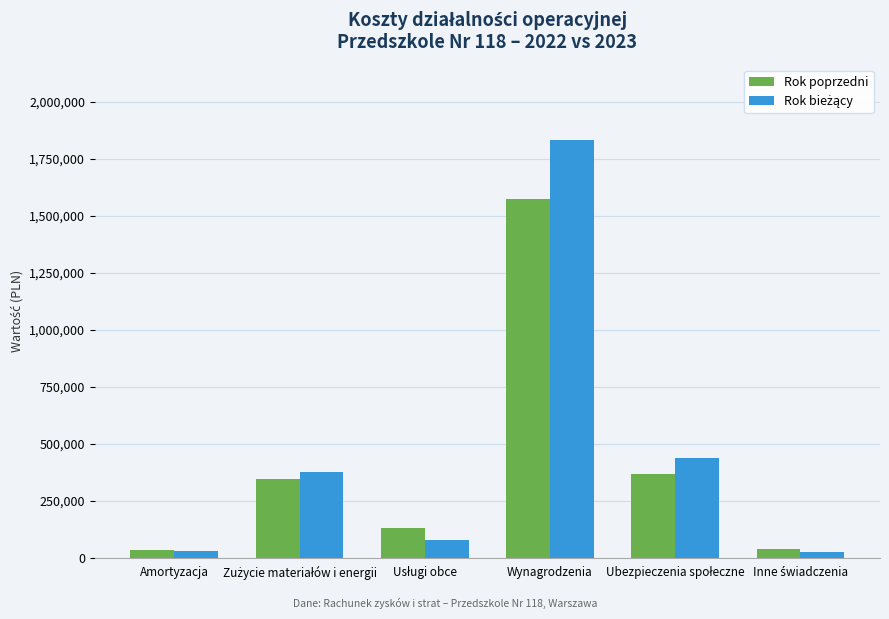

What is the sum of all Rok poprzedni values?

2482958.9